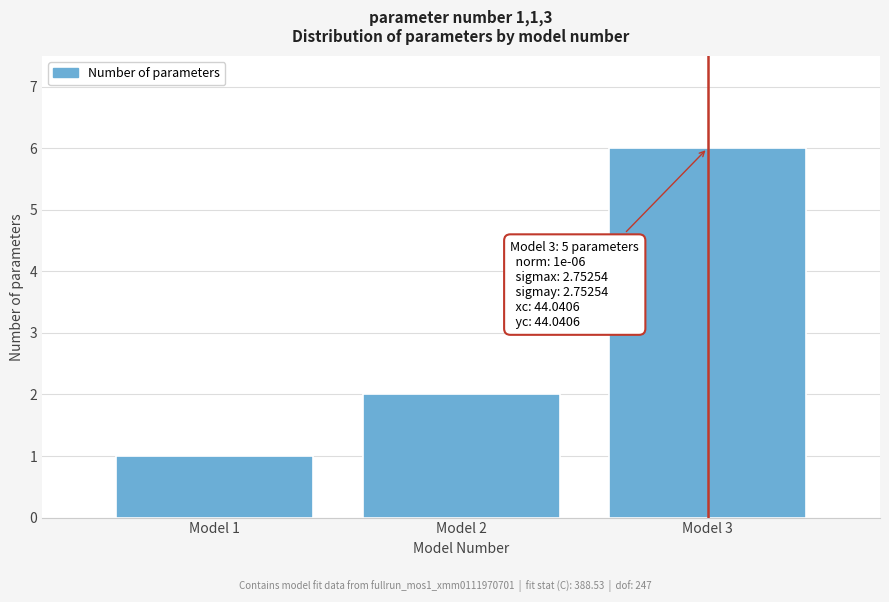

Reading right to left, list all the values displayed in this chart.

Model 3=6	Model 2=2	Model 1=1